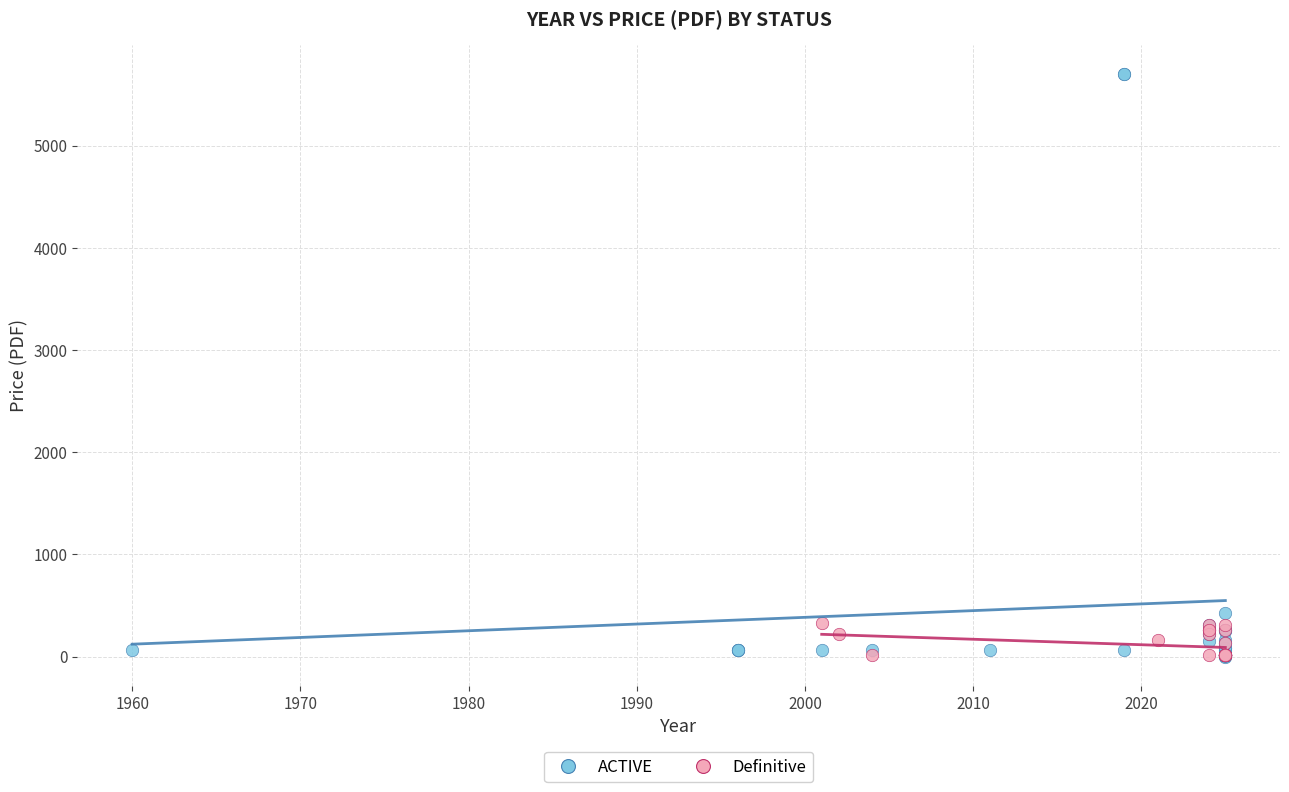

Which series reaches the maximum Y coordinate?

ACTIVE